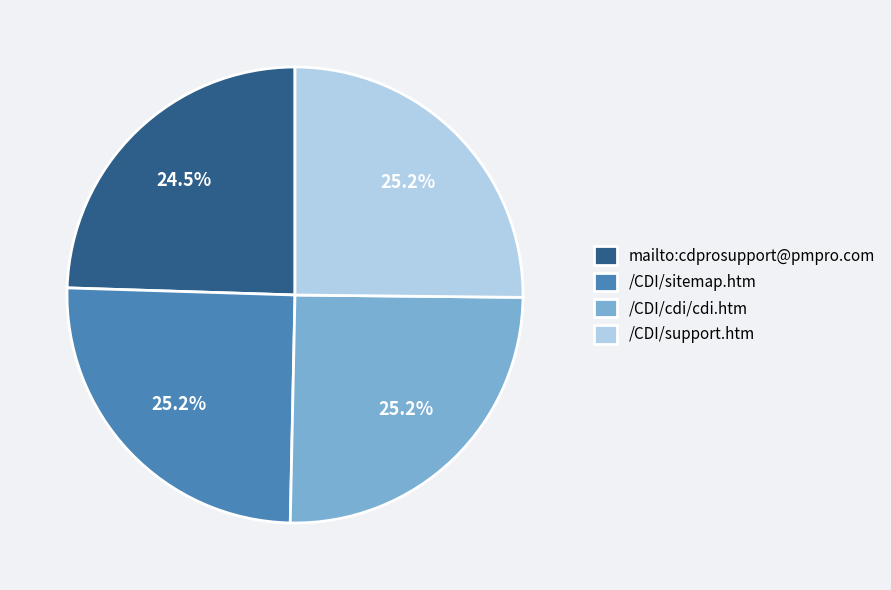

What percentage is the /CDI/support.htm slice, to the nearest percent?

25%